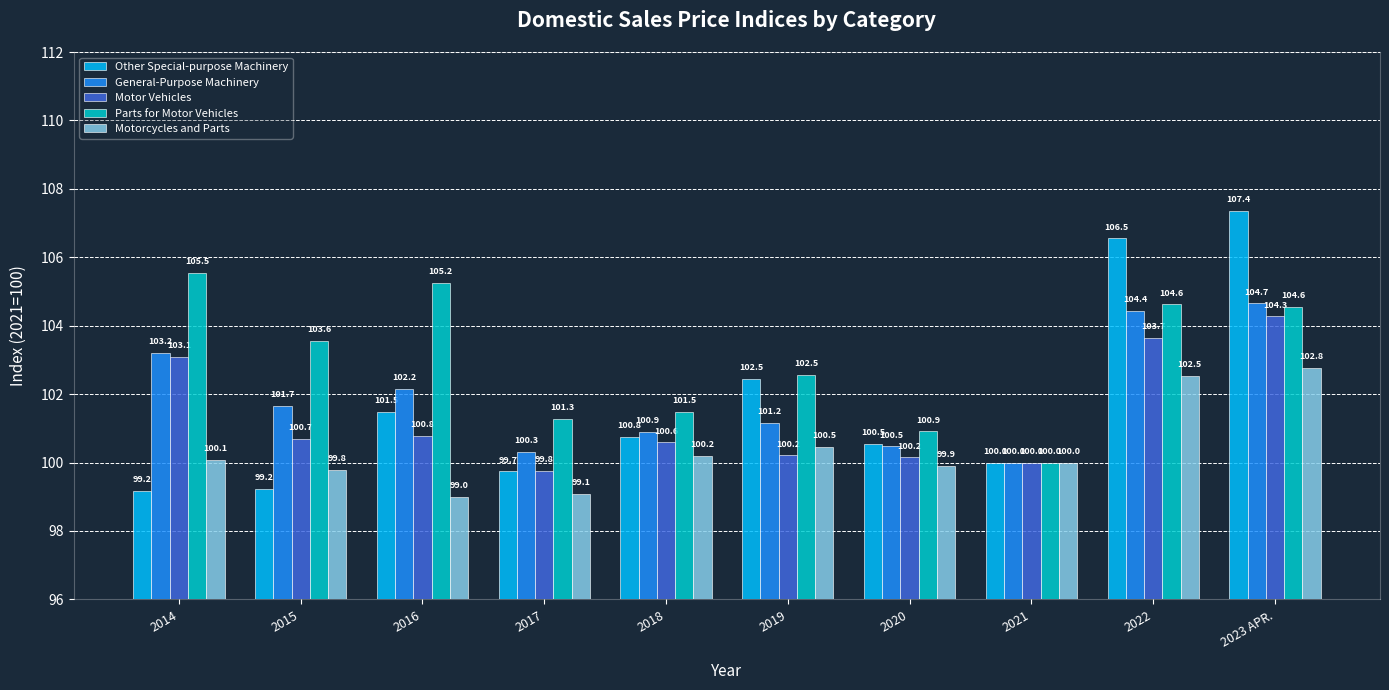

What position from the left is 2018?

5